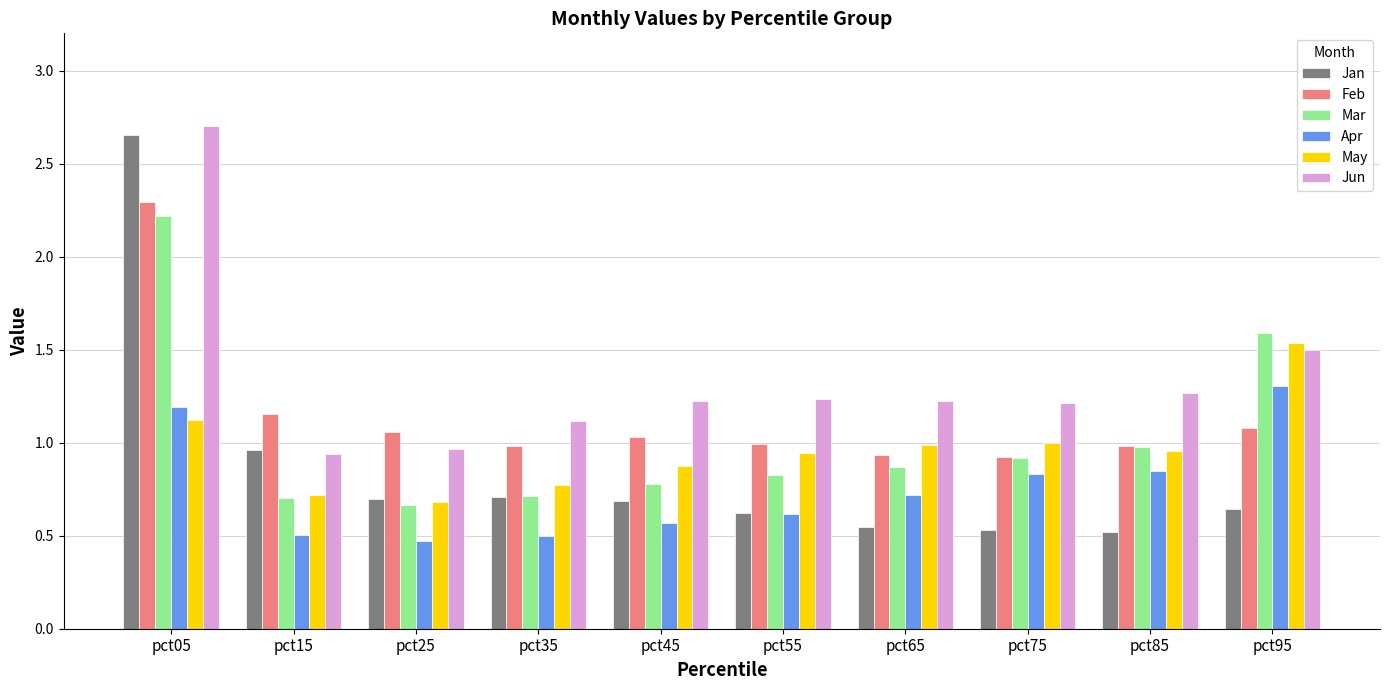

What is the sum of all Apr values?

7.5